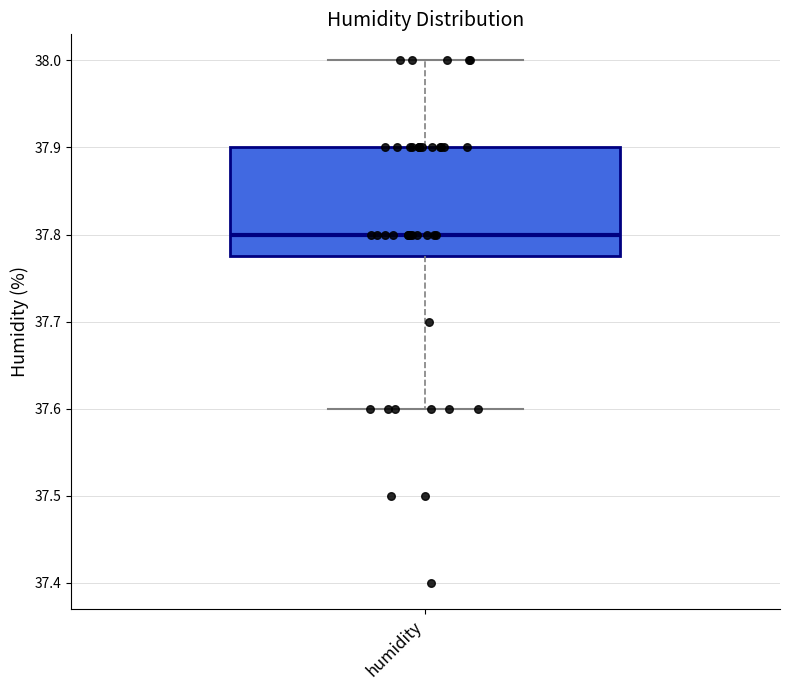

Where does the median line of the box for humidity sit on the y-axis? The values are not printed on the chart, so give them approximately, as read against the axis.

37.80